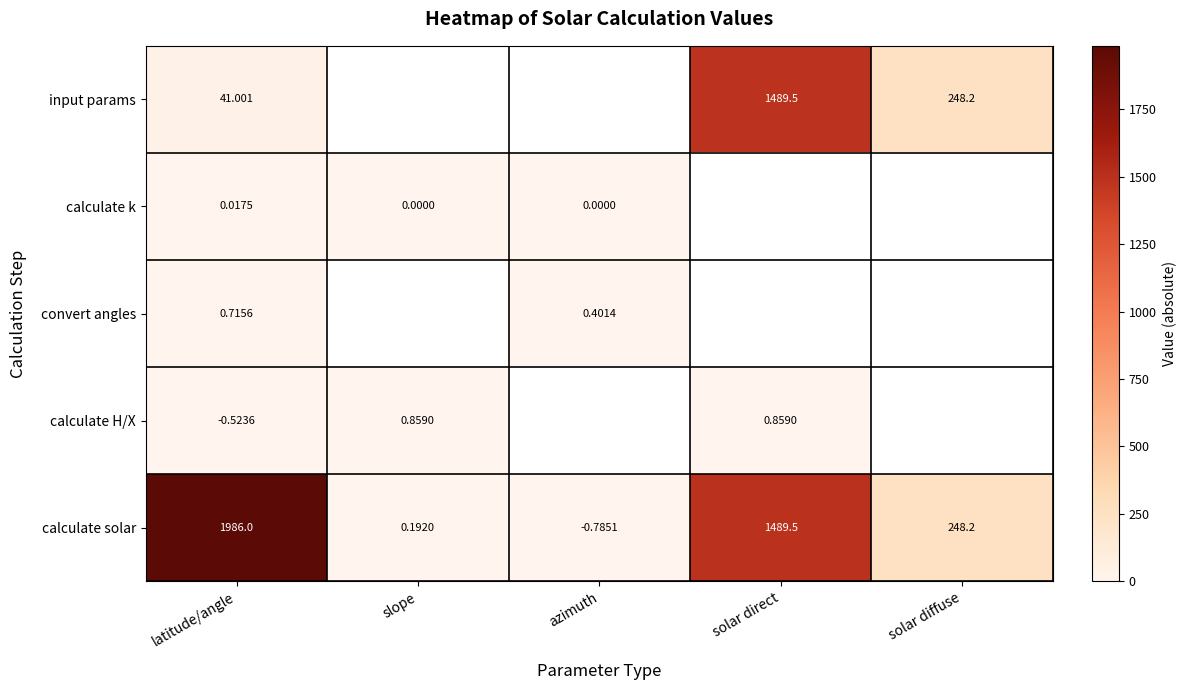

Is the value of input params at solar direct greater than the value of calculate H/X at solar direct?

Yes